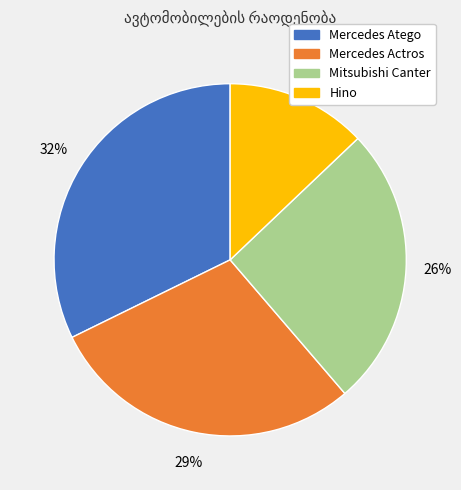

Does Hino account for over 50% of the chart?

No